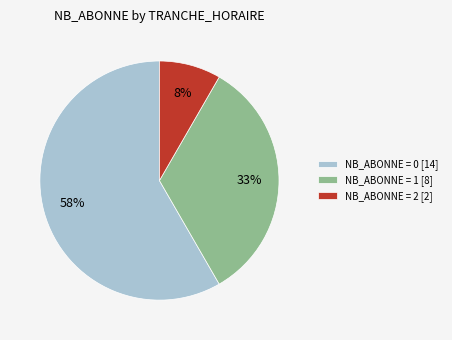

How many segments does this pie chart have?

3